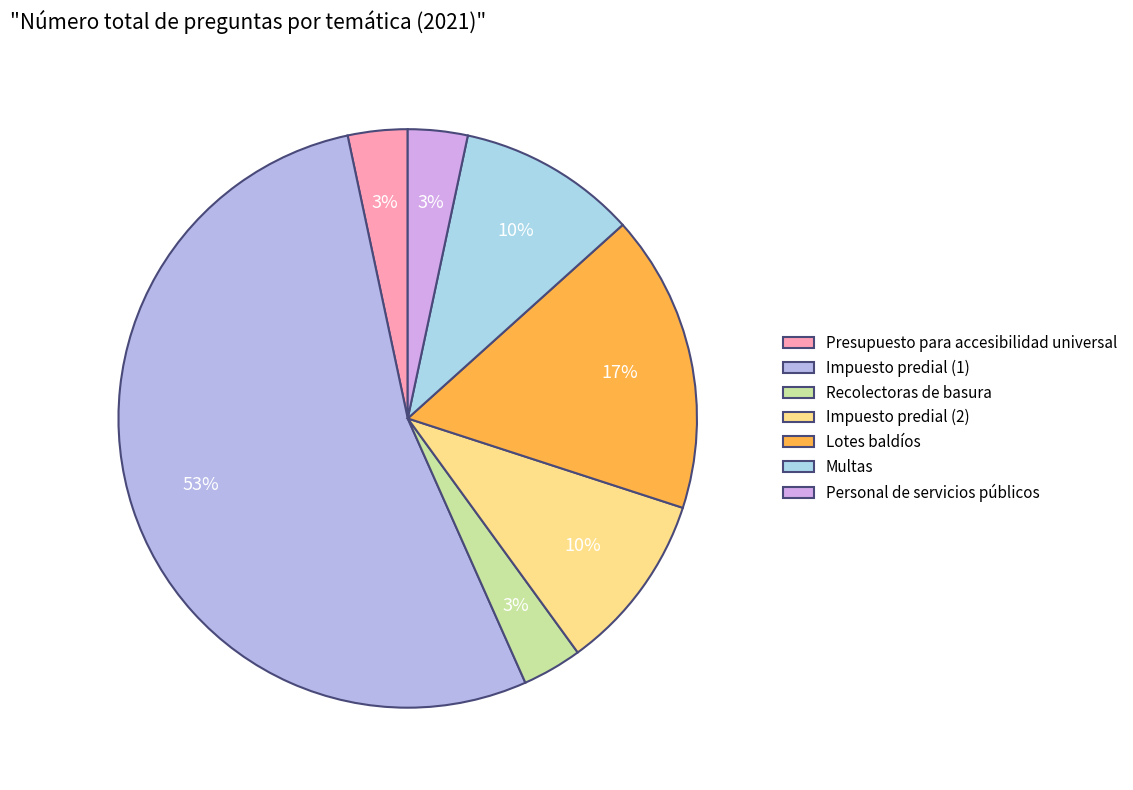

How many slices are in this pie chart?

7